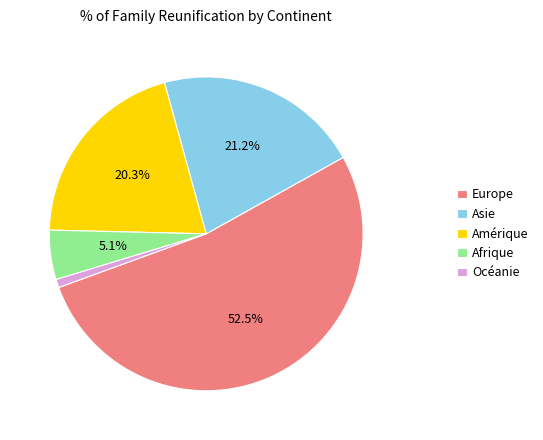

Which category has the biggest portion of the pie?

Europe